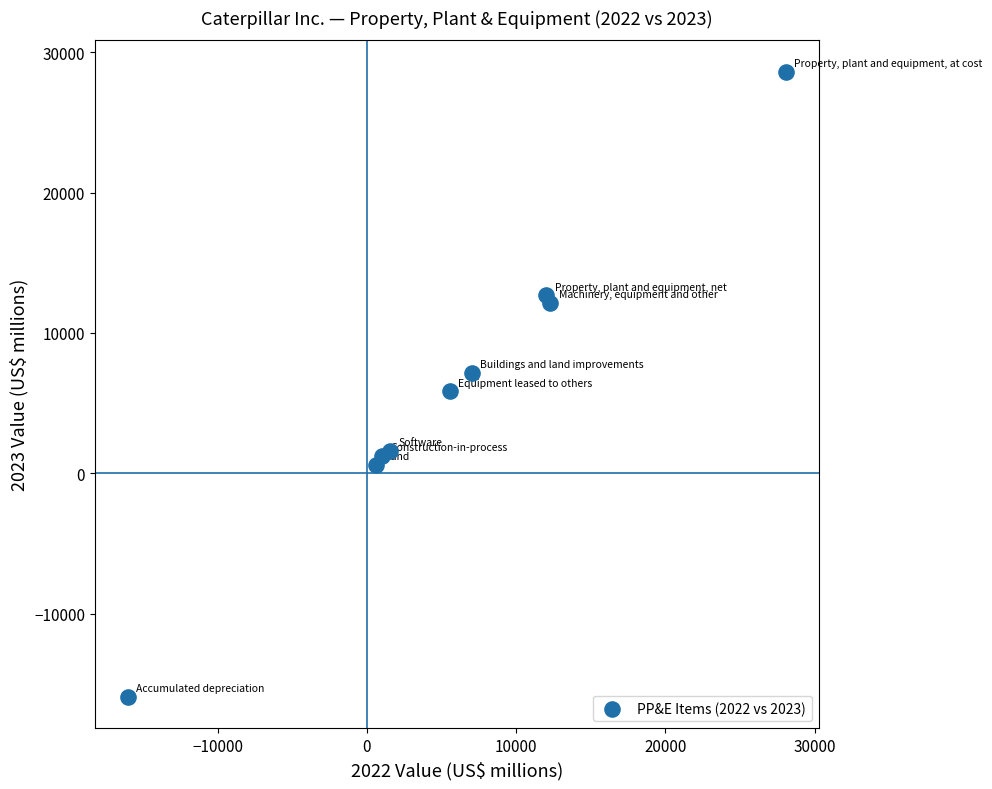

What is the range of Y values (max minus min)?

44566